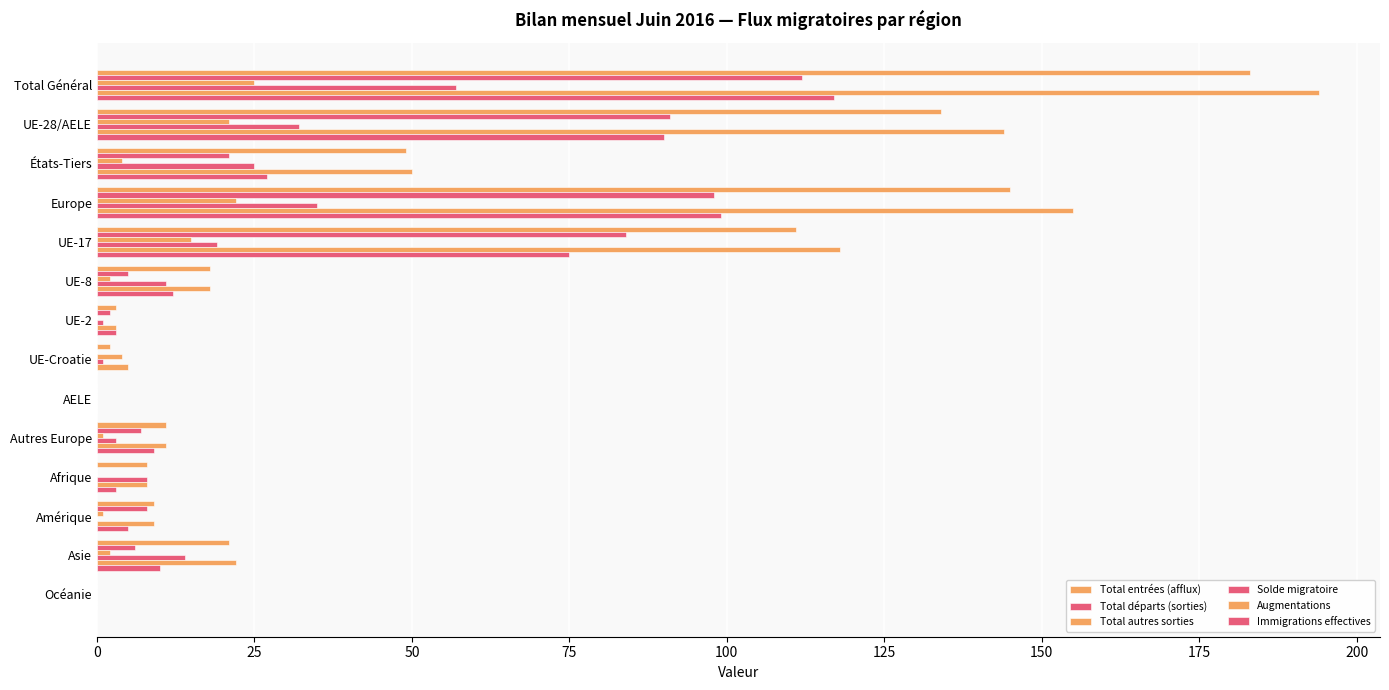

Count the number of categories in the chart.

14